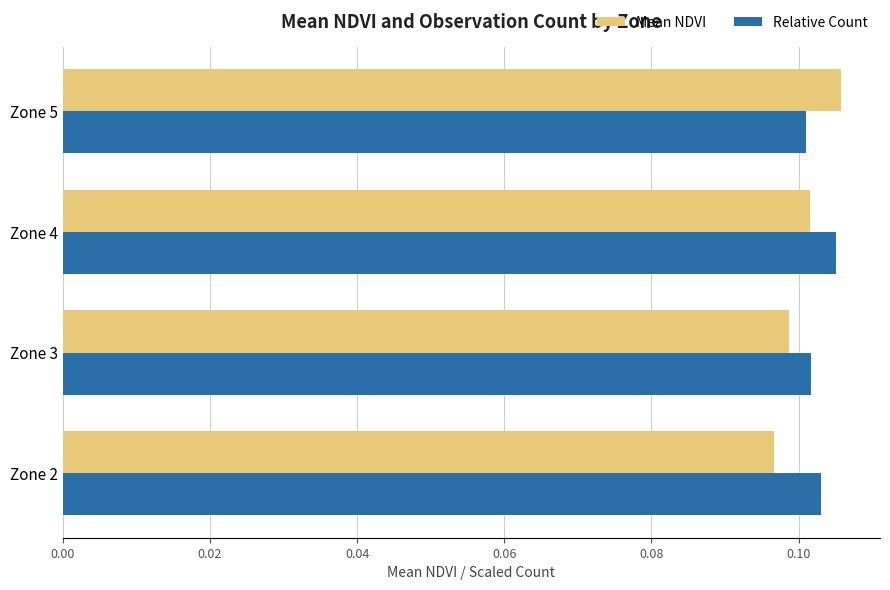

How many Mean NDVI values are between 0 and 1?

4